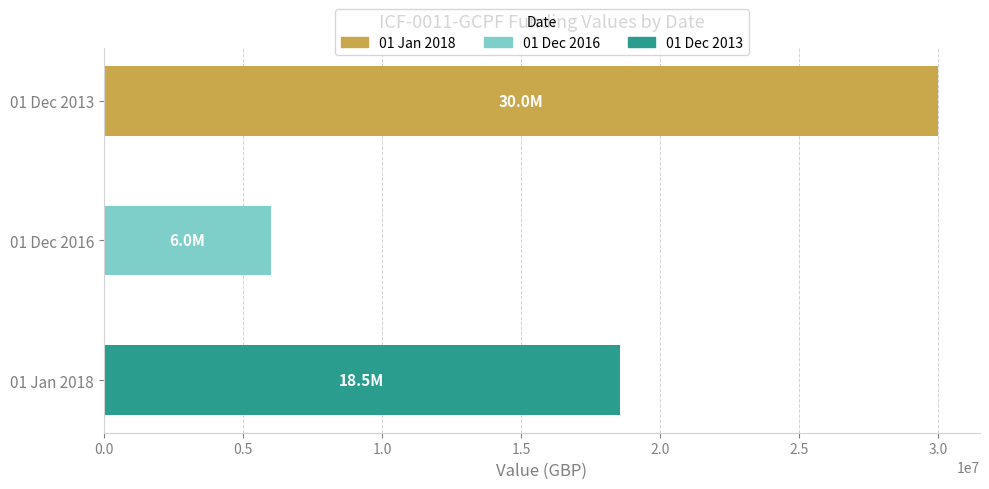

List the labels in order of value, largest first.

01 Dec 2013, 01 Jan 2018, 01 Dec 2016